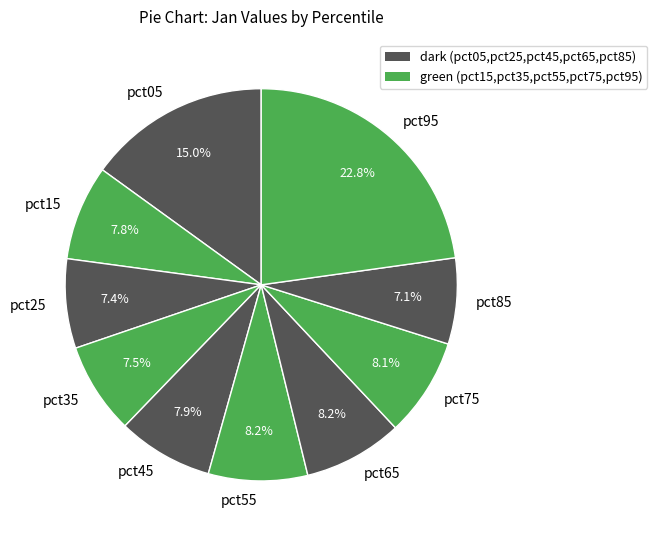

Combined, do pct15 and pct35 account for over 50%?

No